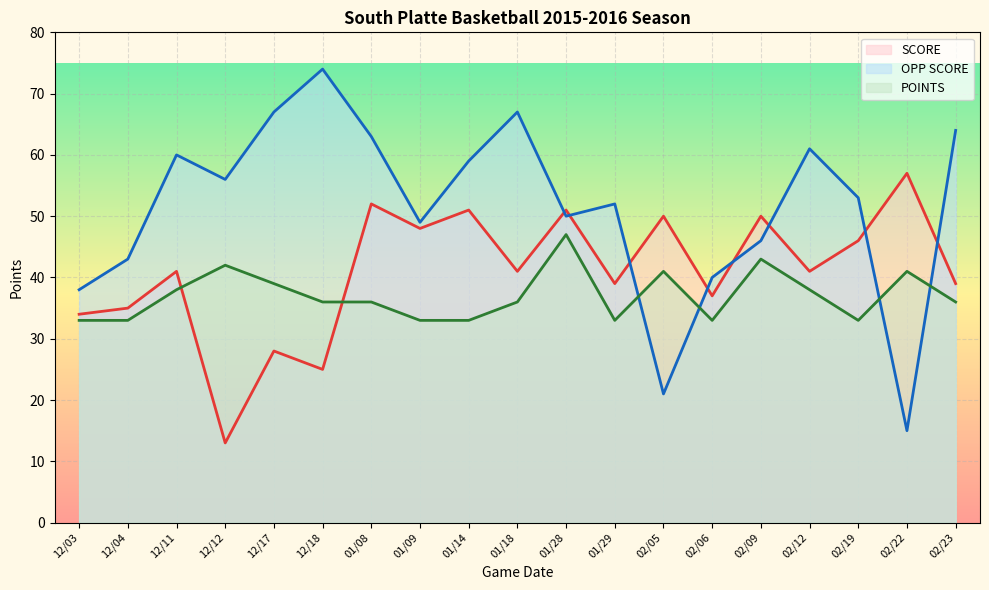

At which label does SCORE first exceed 41?

01/08